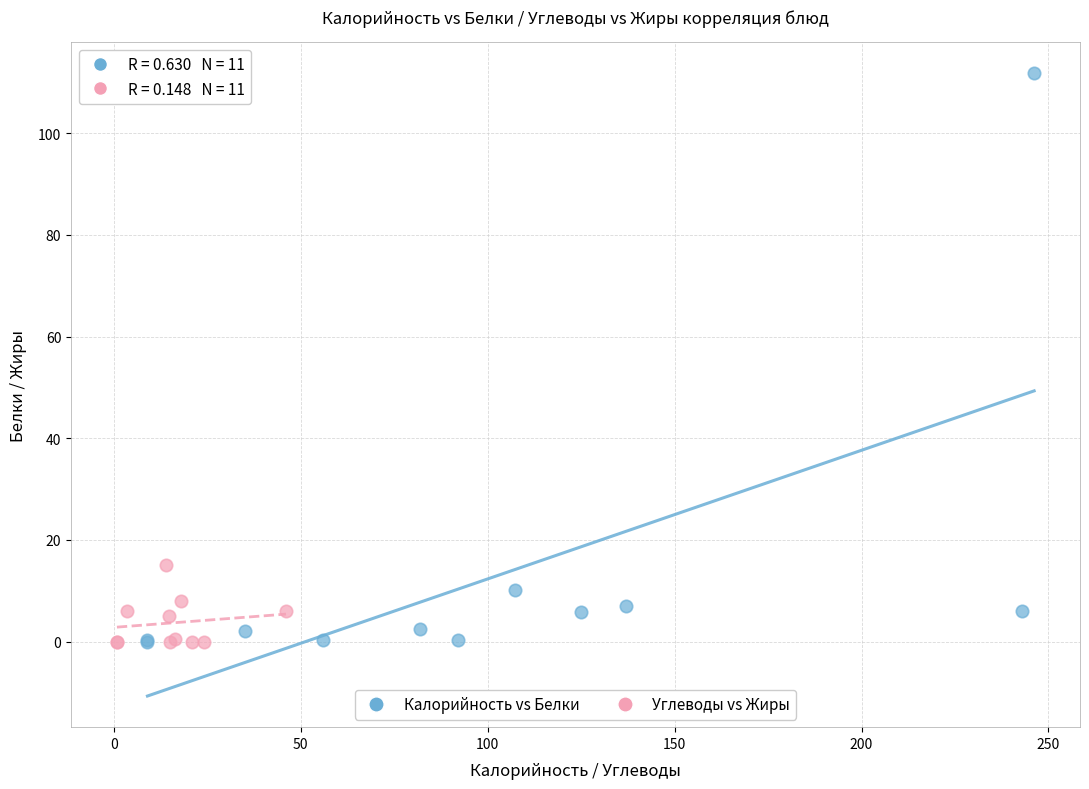

Which series has the largest Y range (max minus min)?

Калорийность vs Белки